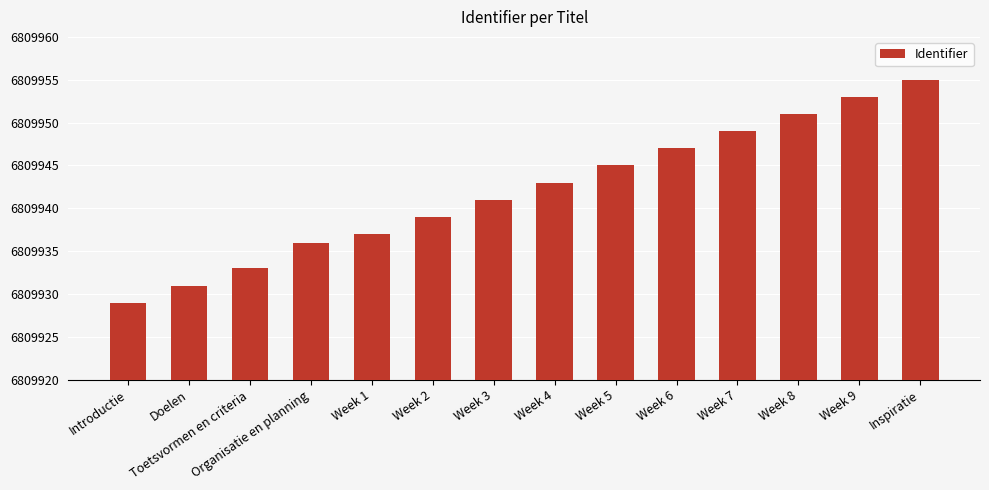

List the labels in order of value, smallest first.

Introductie, Doelen, Toetsvormen en criteria, Organisatie en planning, Week 1, Week 2, Week 3, Week 4, Week 5, Week 6, Week 7, Week 8, Week 9, Inspiratie